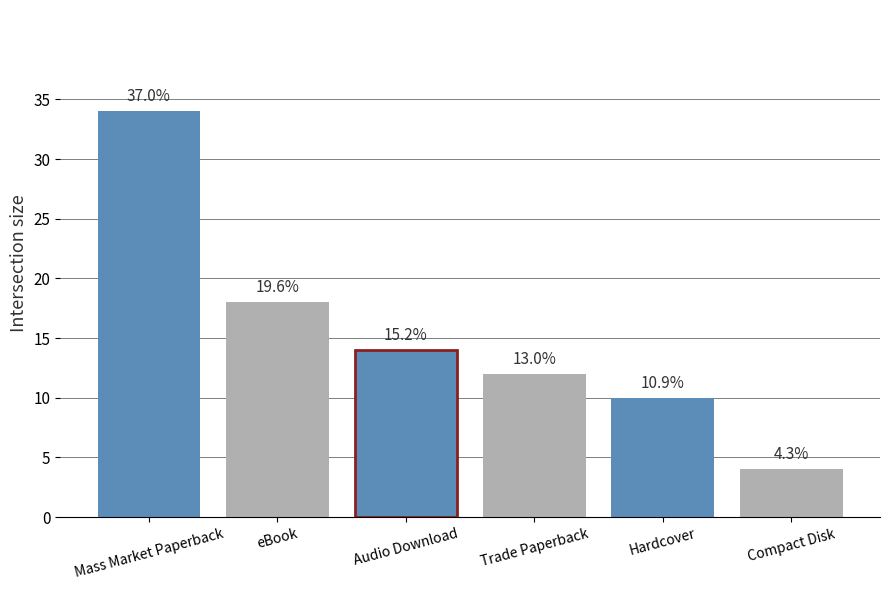

Reading left to right, transcribe all the data shown in this chart.

Mass Market Paperback=34	eBook=18	Audio Download=14	Trade Paperback=12	Hardcover=10	Compact Disk=4